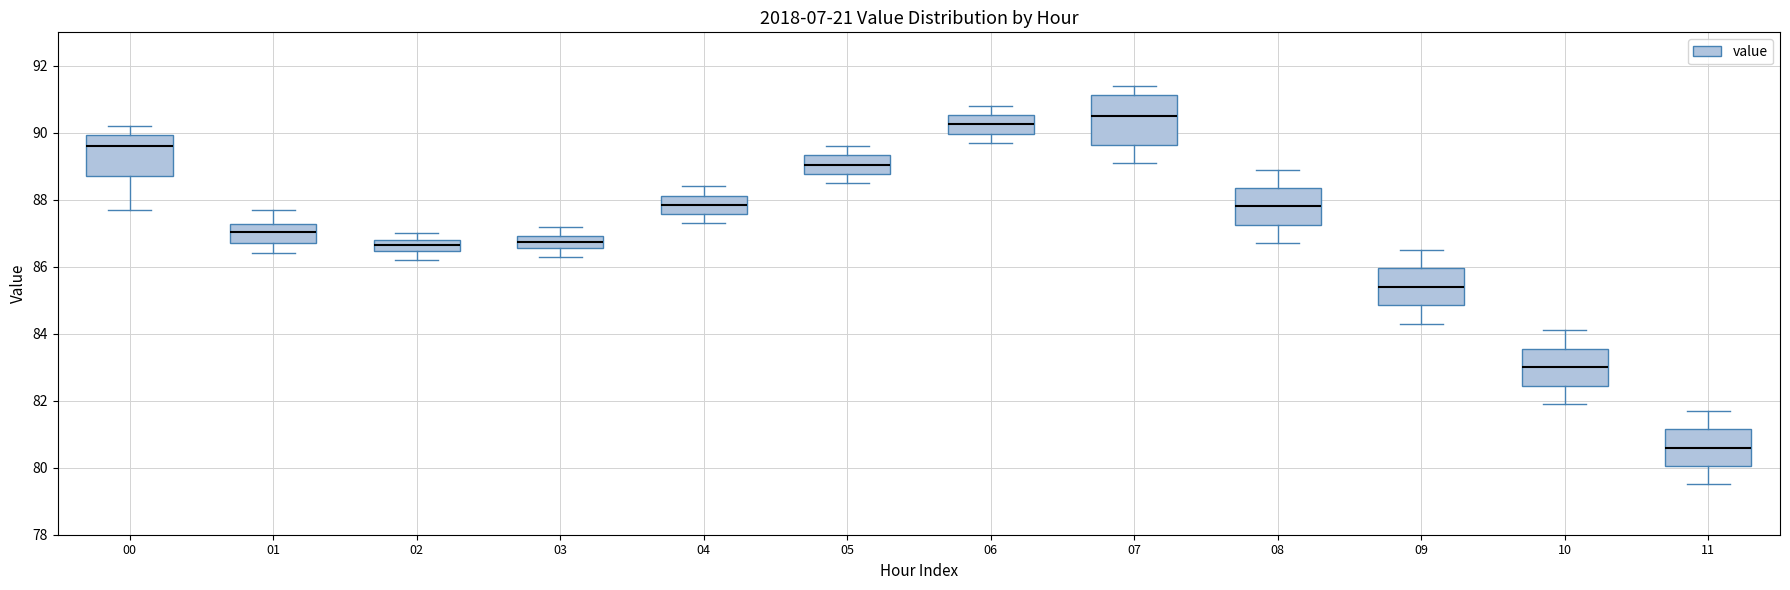

Where does the upper whisker of the box at x = 01 end on the y-axis? The values are not printed on the chart, so give them approximately, as read against the axis.

87.8